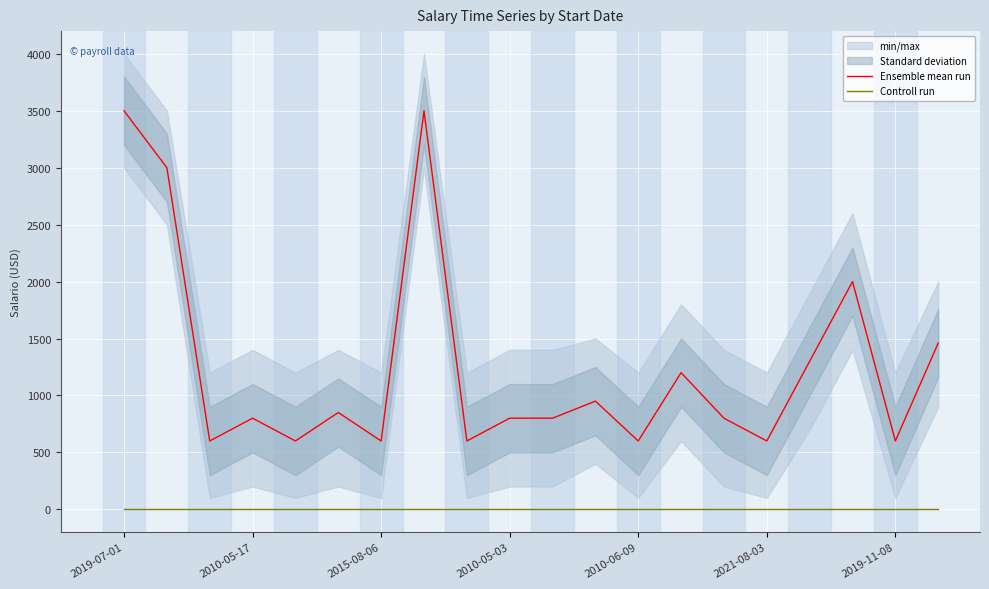

What is the lowest value of the Ensemble mean run series?

600